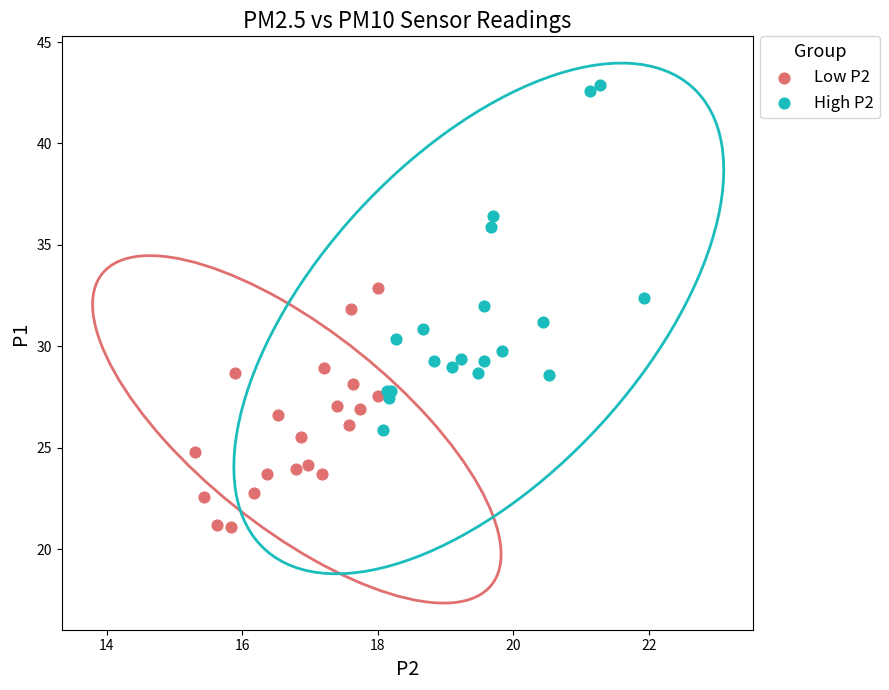

Which series contains the lowest Y value?

Low P2